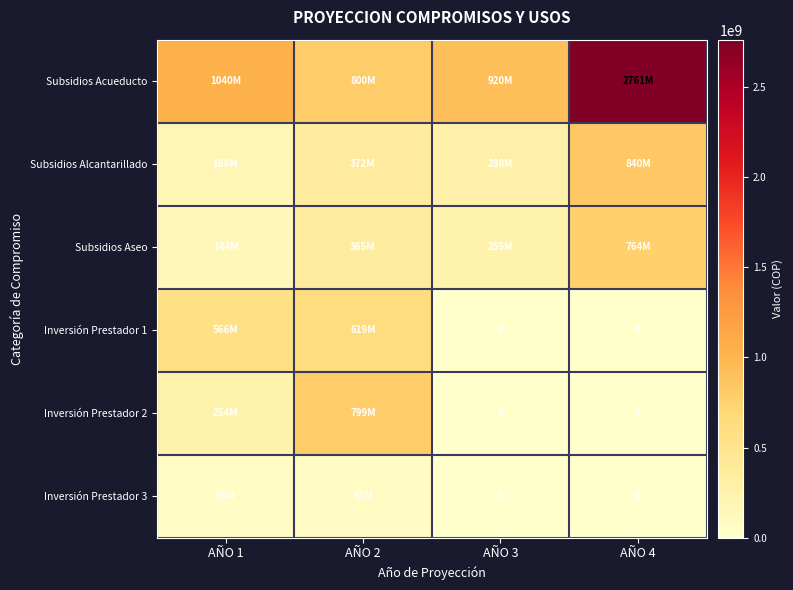

Rank the series by their maximum value, from highest to lowest.

Subsidios Acueducto, Subsidios Alcantarillado, Inversión Prestador 2, Subsidios Aseo, Inversión Prestador 1, Inversión Prestador 3